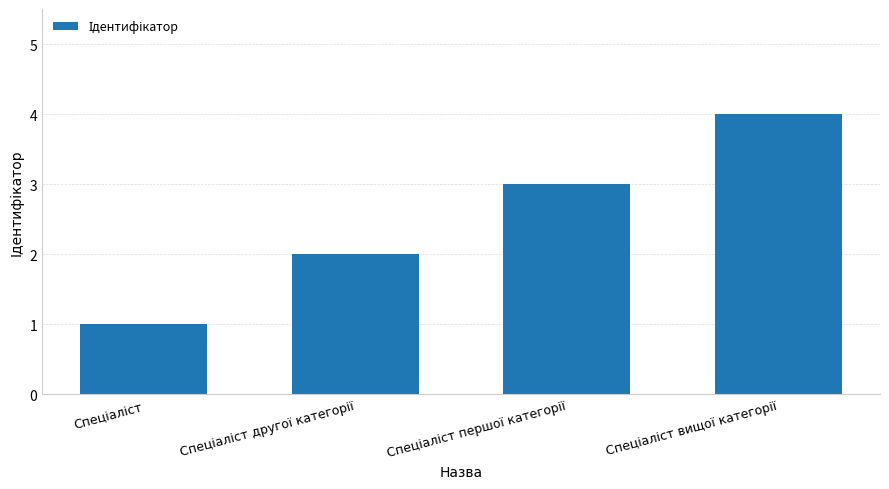

What is the greatest value displayed?

4